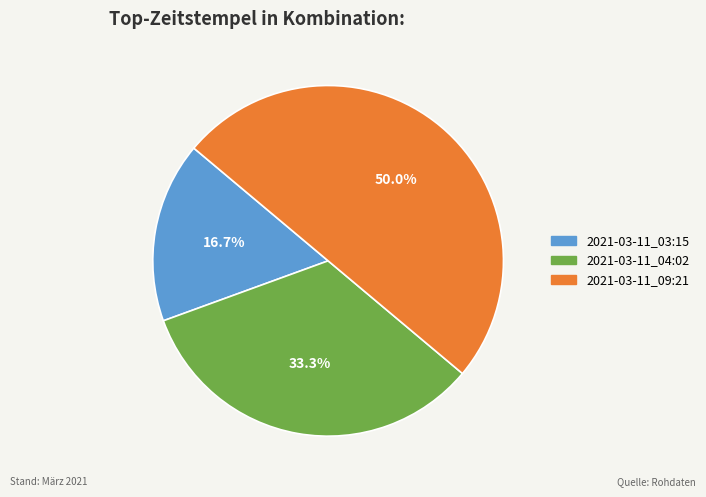

Does 2021-03-11_04:02 account for over 50% of the chart?

No